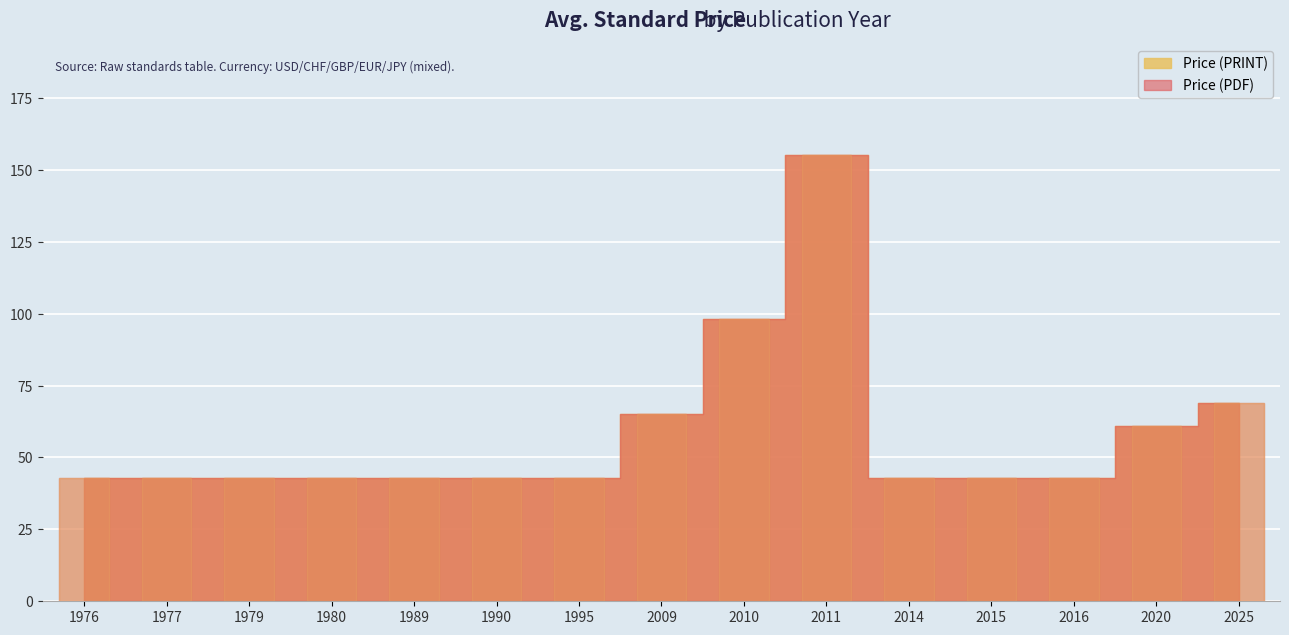

How many data points in Price (PRINT) are above 43?

5